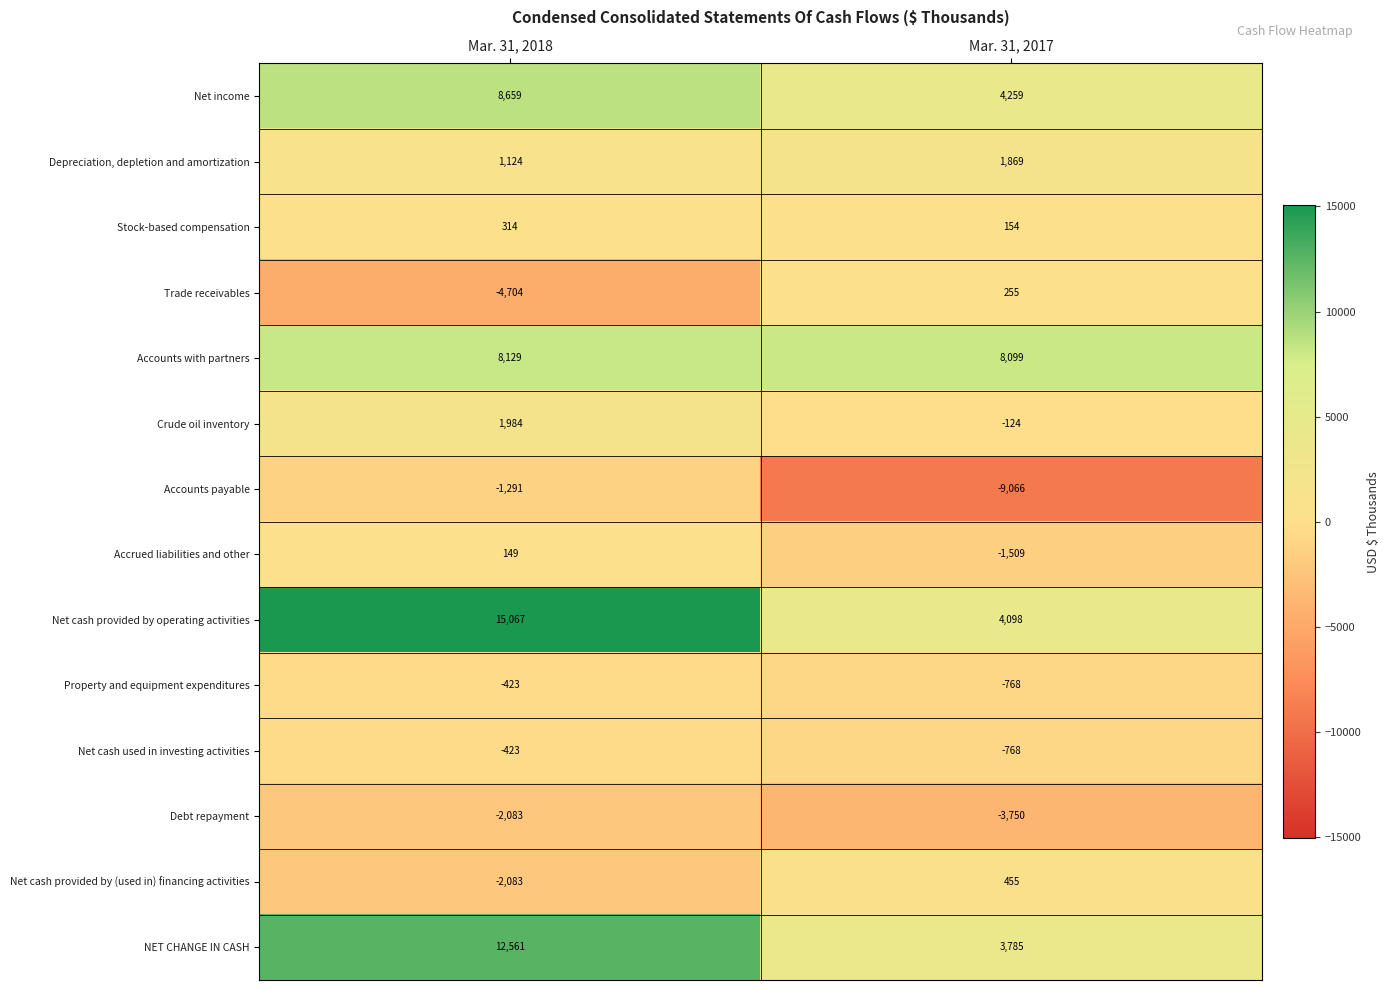

Which series has the largest total across all categories?

Net cash provided by operating activities